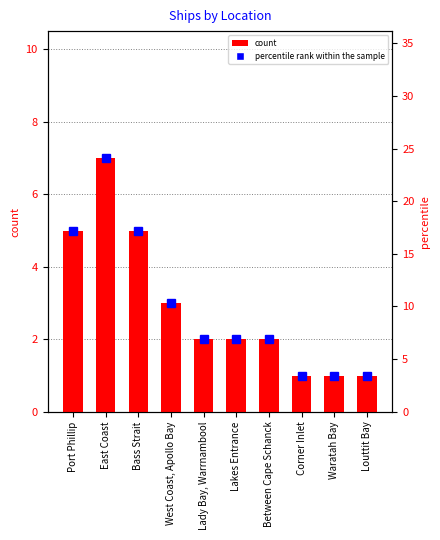

What is the spread (max minus min) of values at Port Phillip?

12.2